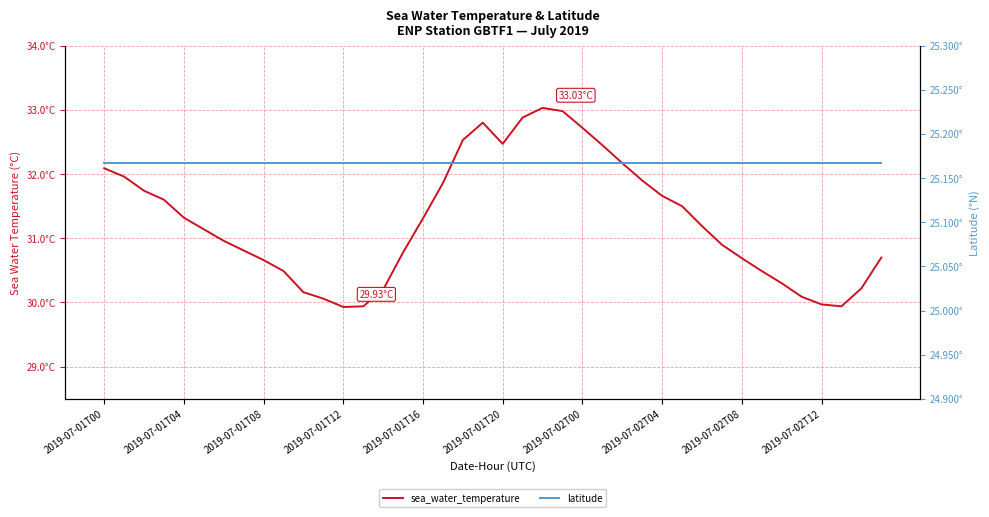

List the series in order of their overall mean, lowest first.

latitude, sea_water_temperature